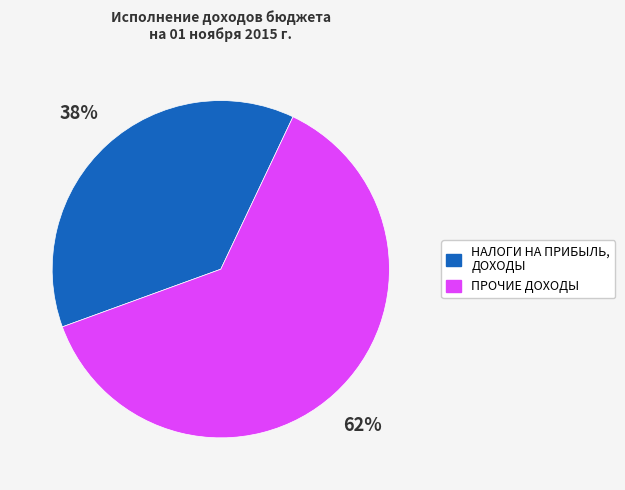

To the nearest percent, what is the average slice percentage?

50%